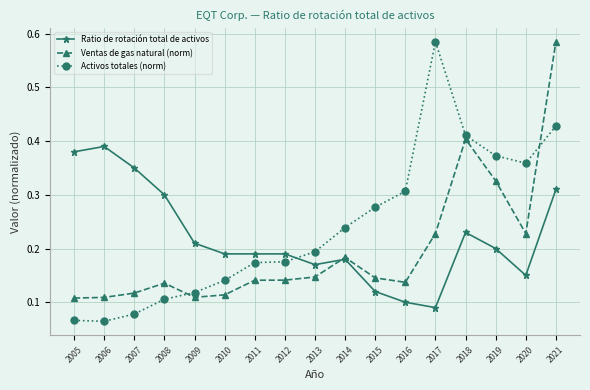

Which series ends up on top after the final intersection of Activos totales (norm) and Ratio de rotación total de activos?

Activos totales (norm)